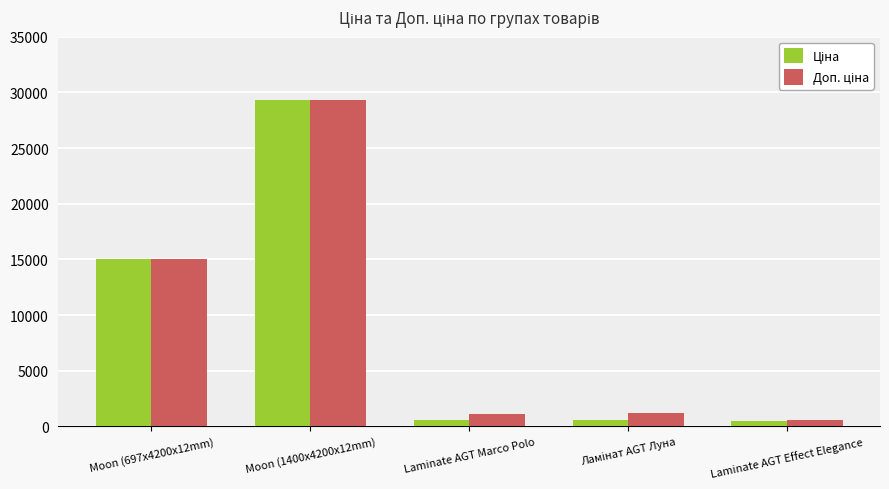

What is the smallest value displayed?

503.8